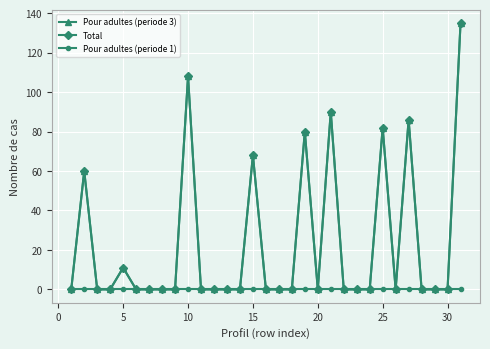

Does the chart have visible grid lines?

Yes